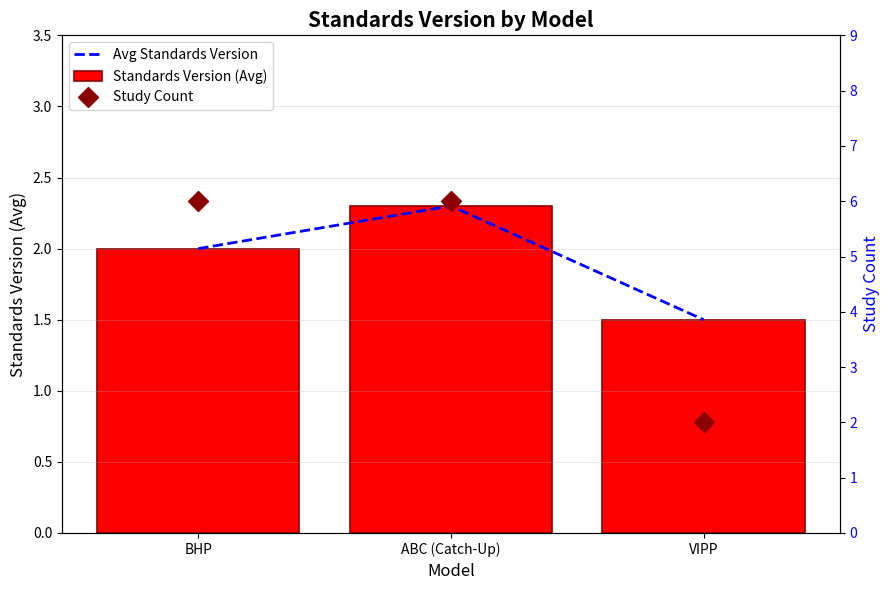

What is the difference between the highest and lowest values at VIPP?

0.5